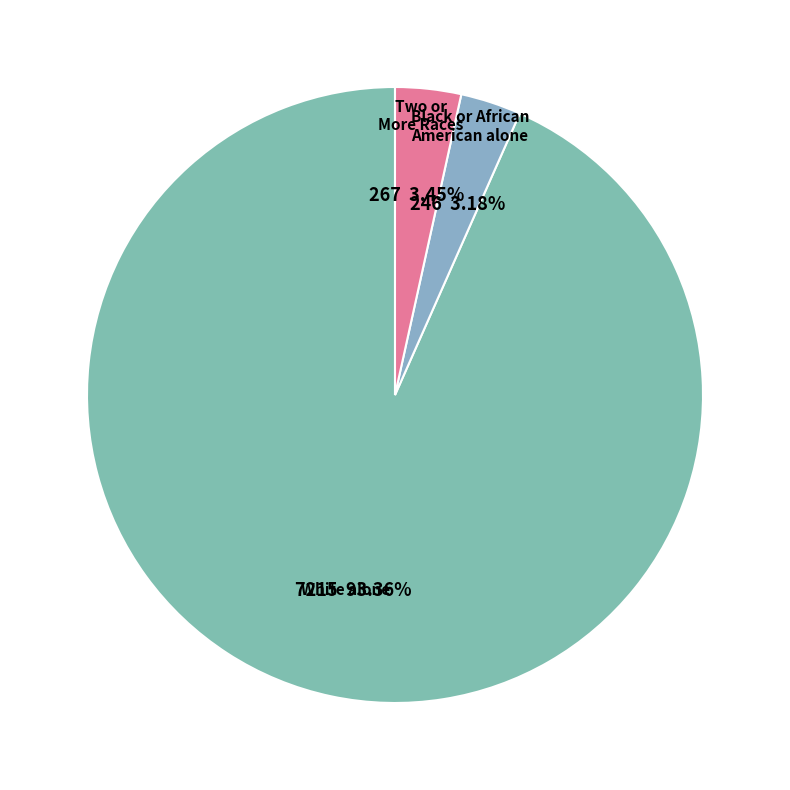

Which slice is the smallest?

Black or African American alone